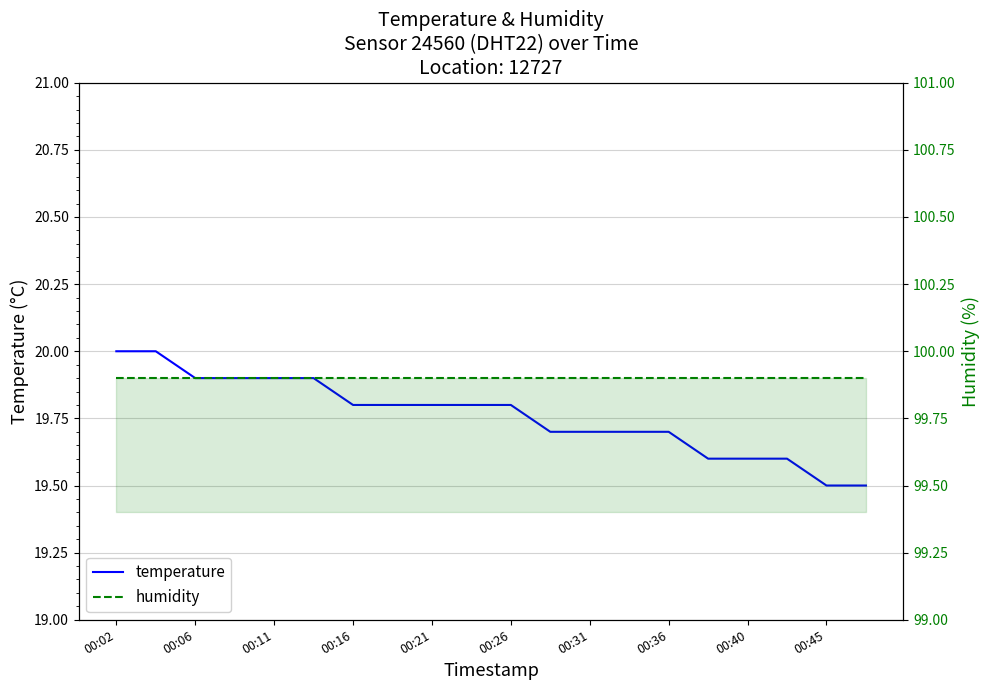

What is the minimum value for temperature?

19.5